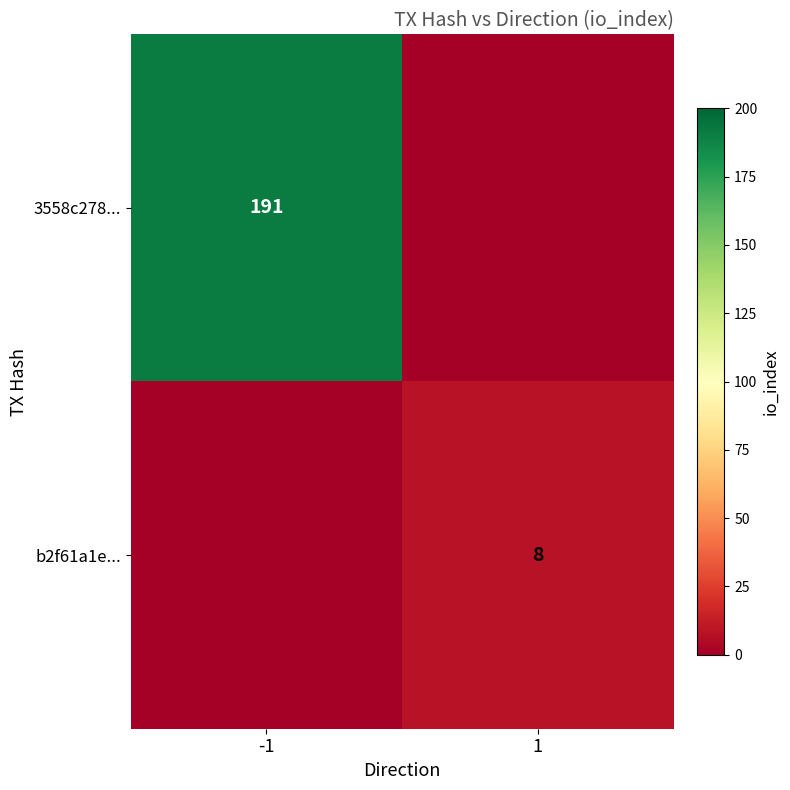

What is the greatest value displayed?

191